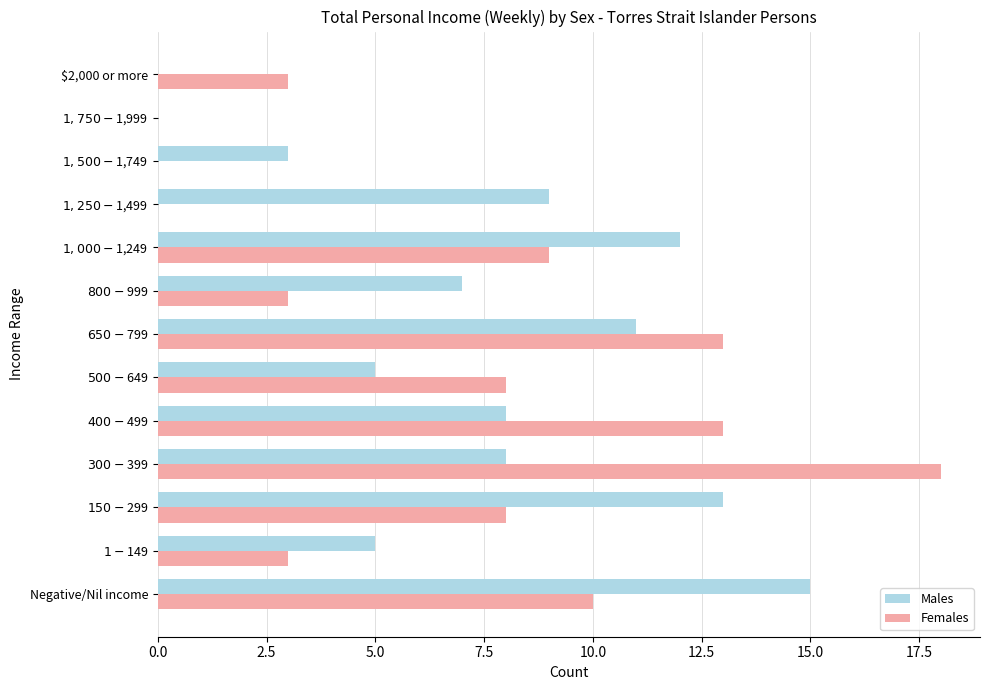

What is the maximum value shown in the chart?

18